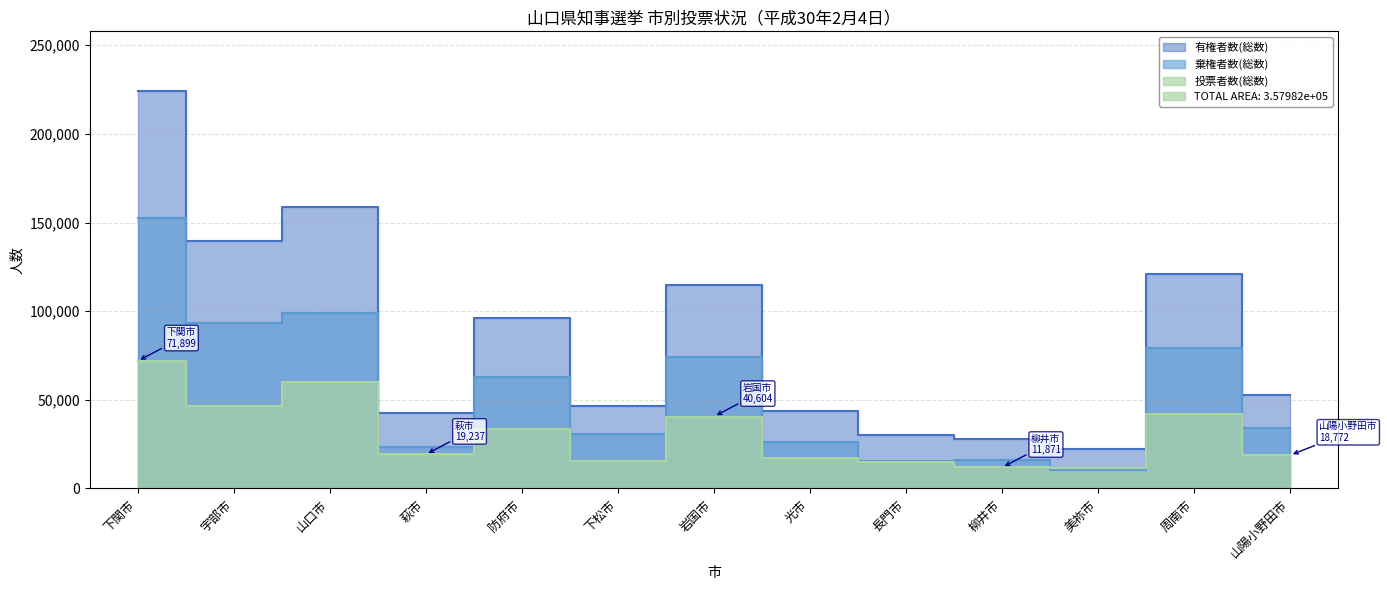

What is the label of the 13th point from the right?

下関市